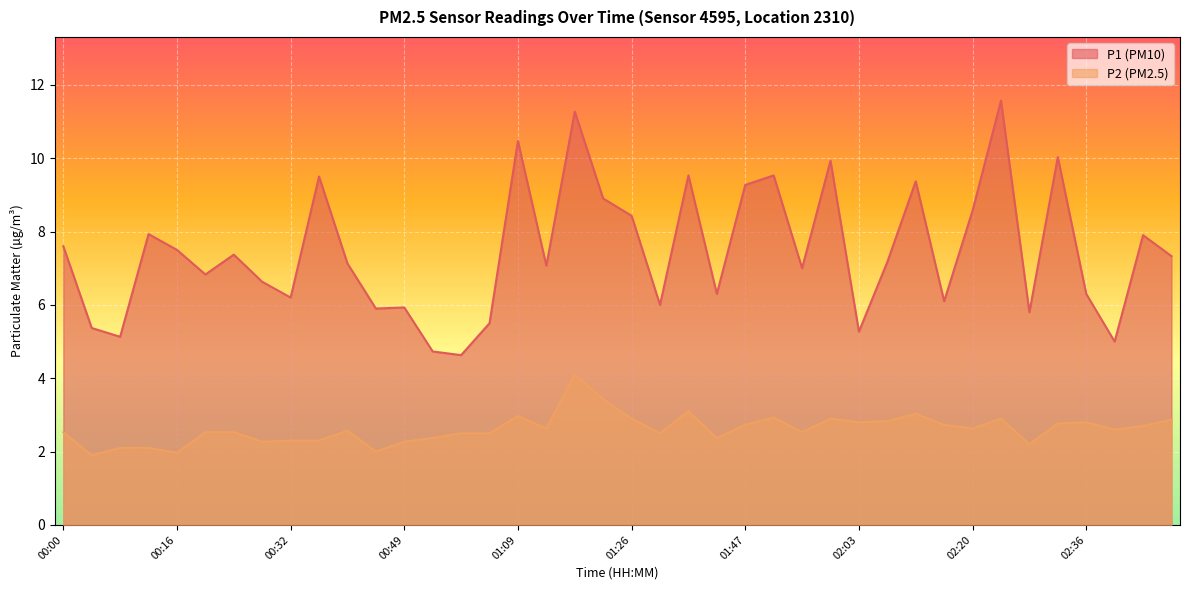

In P2, how many points are lower than both neighbors (excluding endpoints)?

12